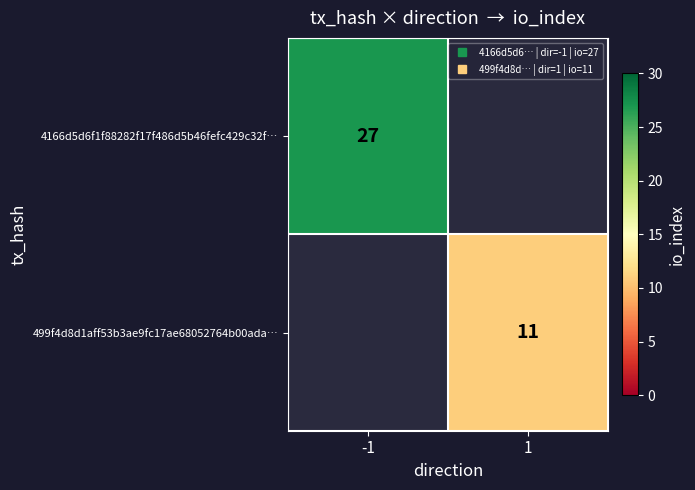

How many series are shown in this chart?

2